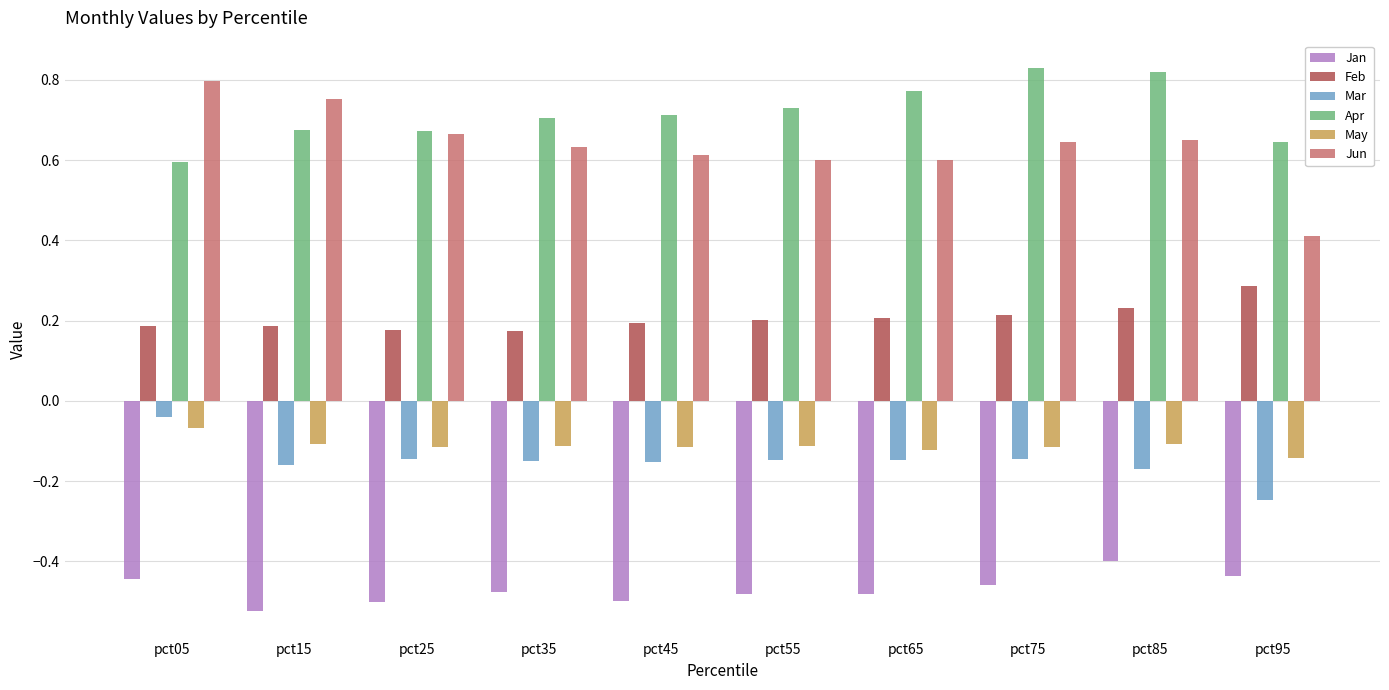

Which series changed the most between pct45 and pct85?

Apr